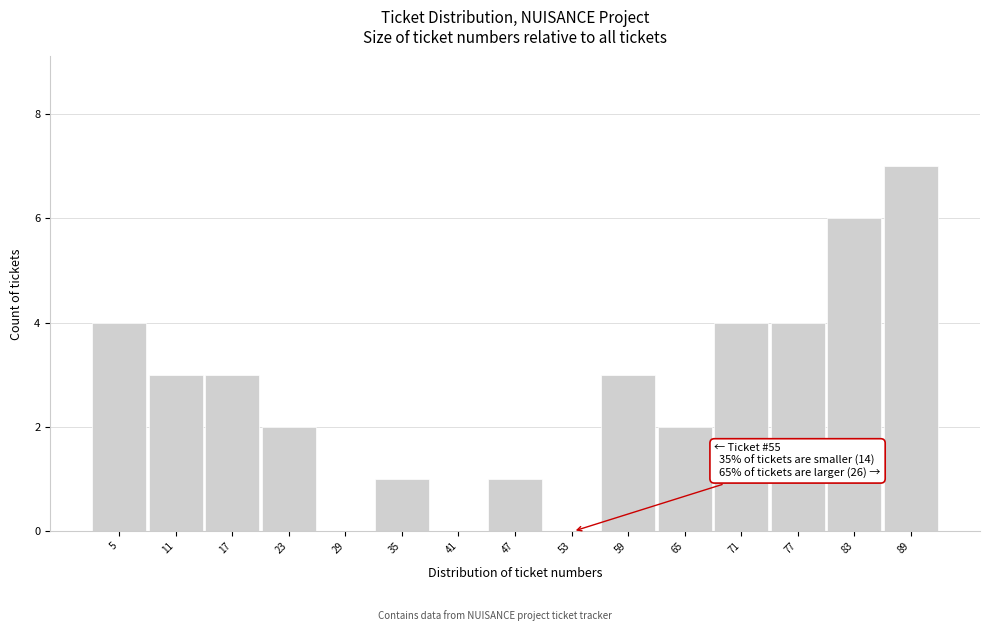

Reading right to left, what are all the values shown in this chart?

89=7	83=6	77=4	71=4	65=2	59=3	53=0	47=1	41=0	35=1	29=0	23=2	17=3	11=3	5=4